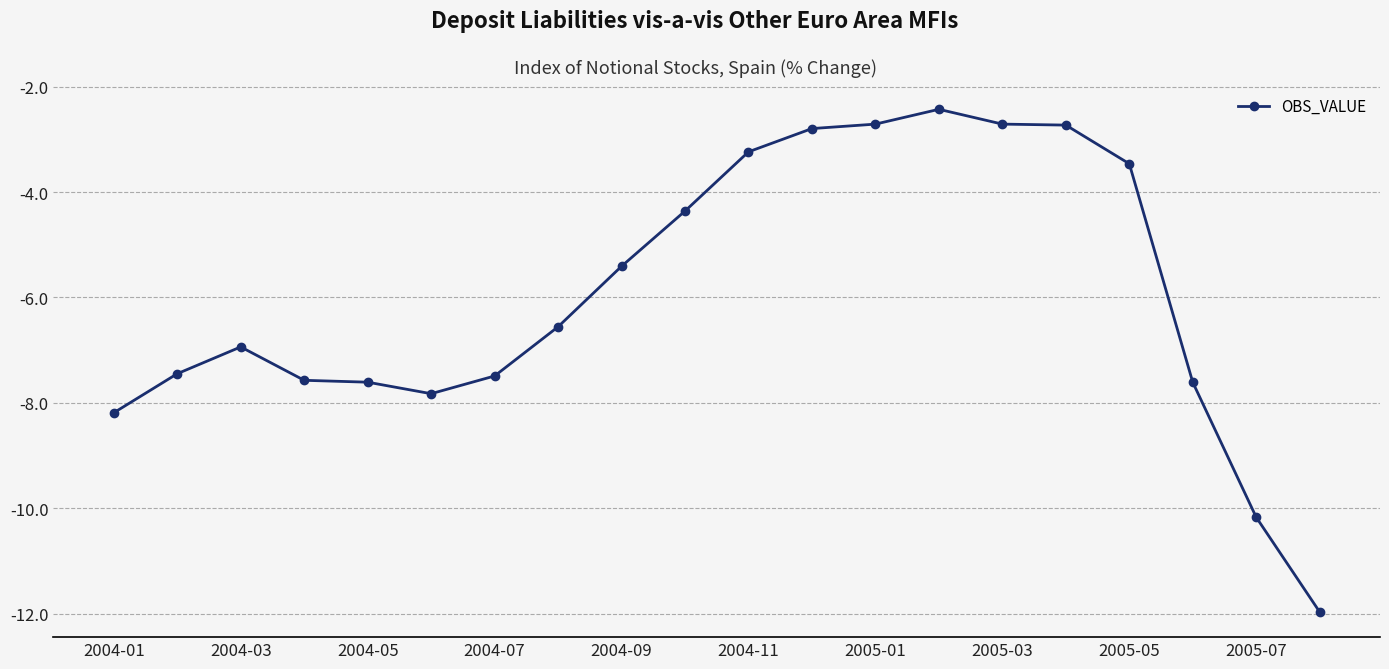

What is the value of the 15th point from the left?

-2.7